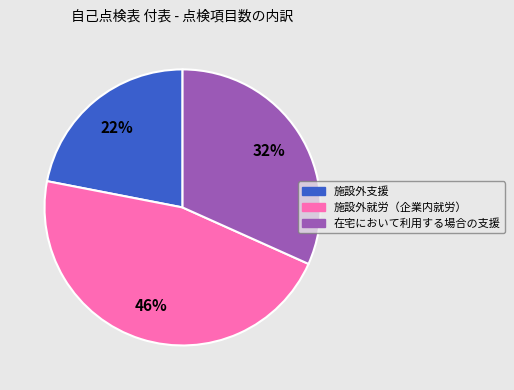

What percentage is the 在宅において利用する場合の支援 slice, to the nearest percent?

32%